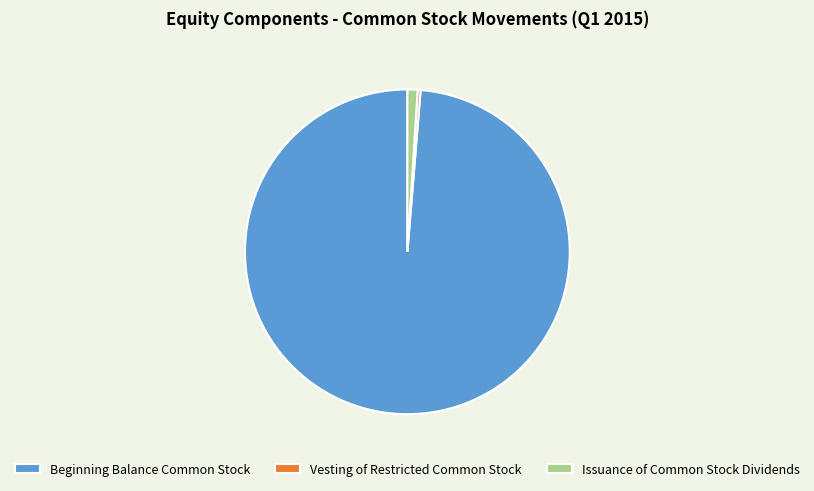

Between Issuance of Common Stock Dividends and Vesting of Restricted Common Stock, which is larger?

Issuance of Common Stock Dividends